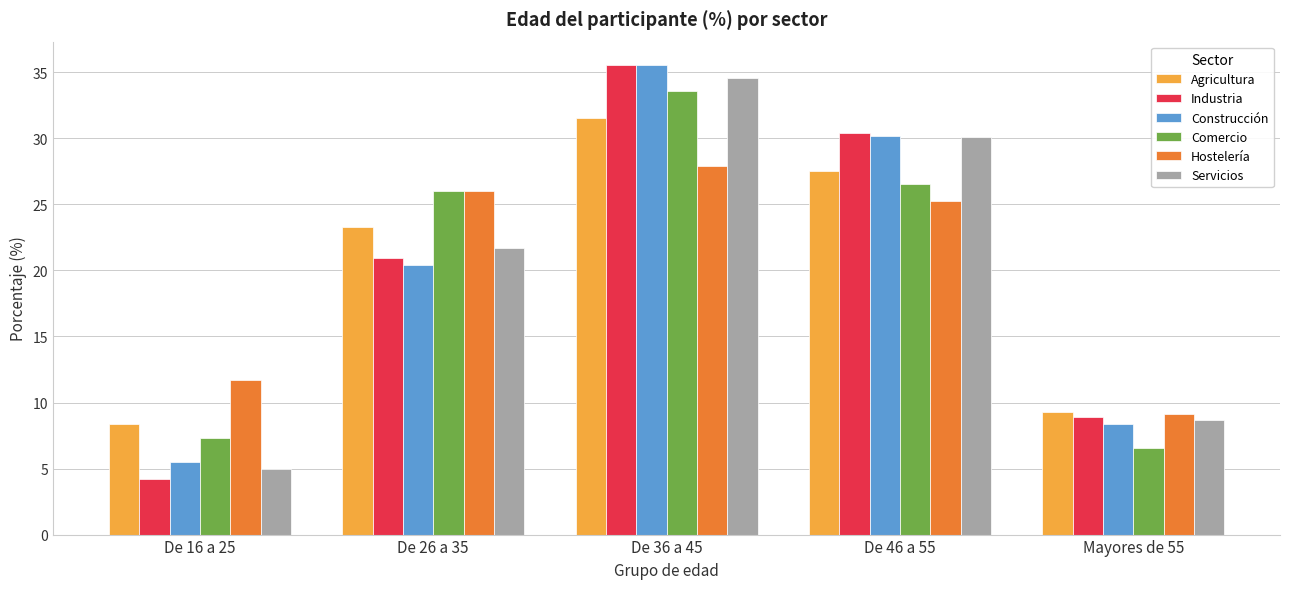

Reading left to right, transcribe all the data shown in this chart.

Agricultura: 8.4	23.3	31.5	27.5	9.3
Industria: 4.2	21.0	35.5	30.4	8.9
Construcción: 5.5	20.4	35.5	30.2	8.3
Comercio: 7.3	26.0	33.6	26.6	6.6
Hostelería: 11.7	26.0	27.9	25.3	9.1
Servicios: 5.0	21.7	34.6	30.1	8.7